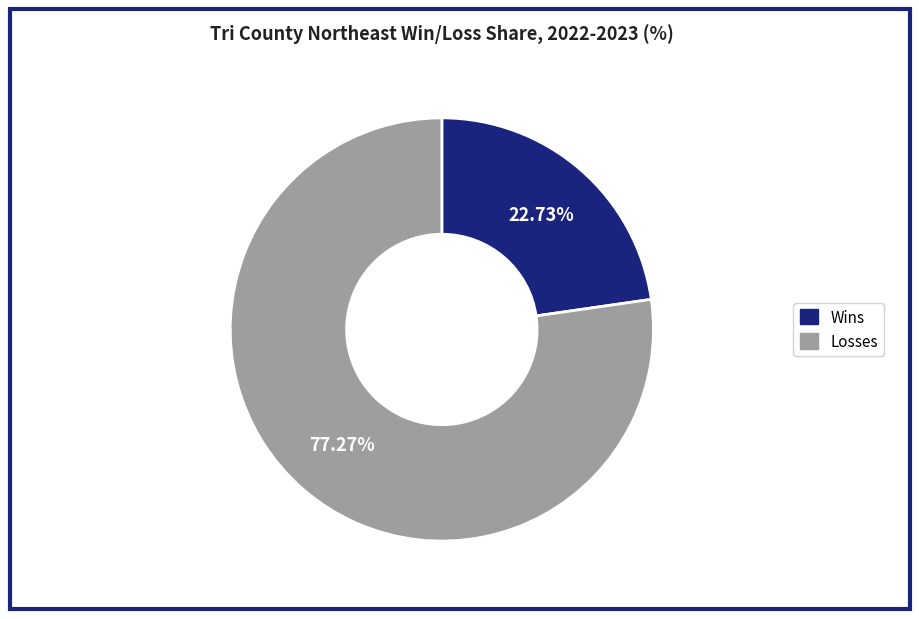

Does any single category account for the majority?

Yes